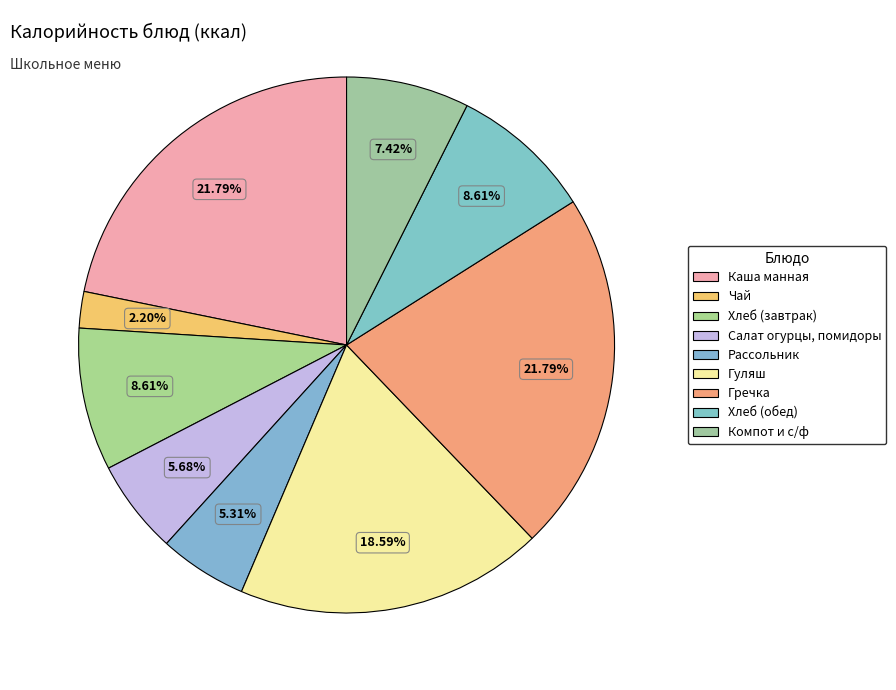

Combined, do Чай and Каша манная account for over 50%?

No